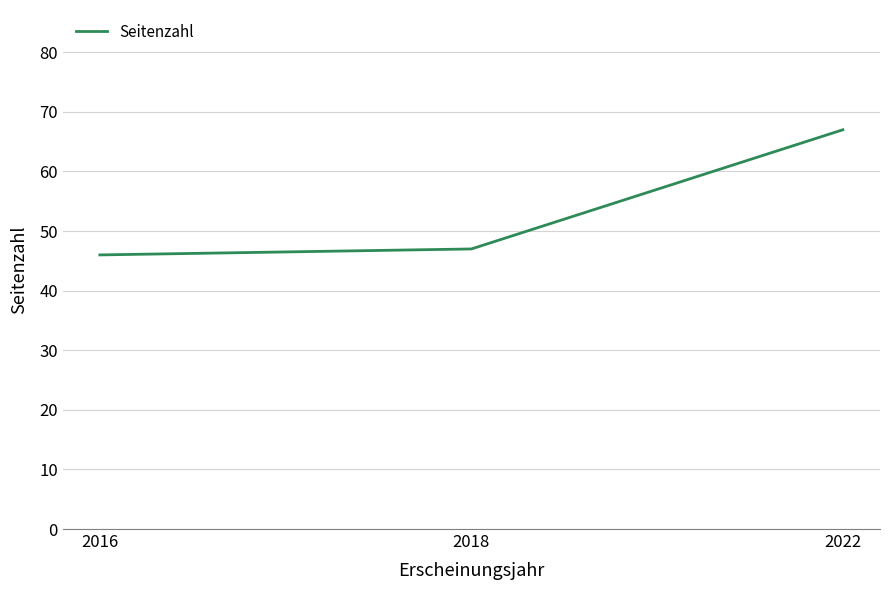

What is the sum of the values at 2022 and 2018?

114